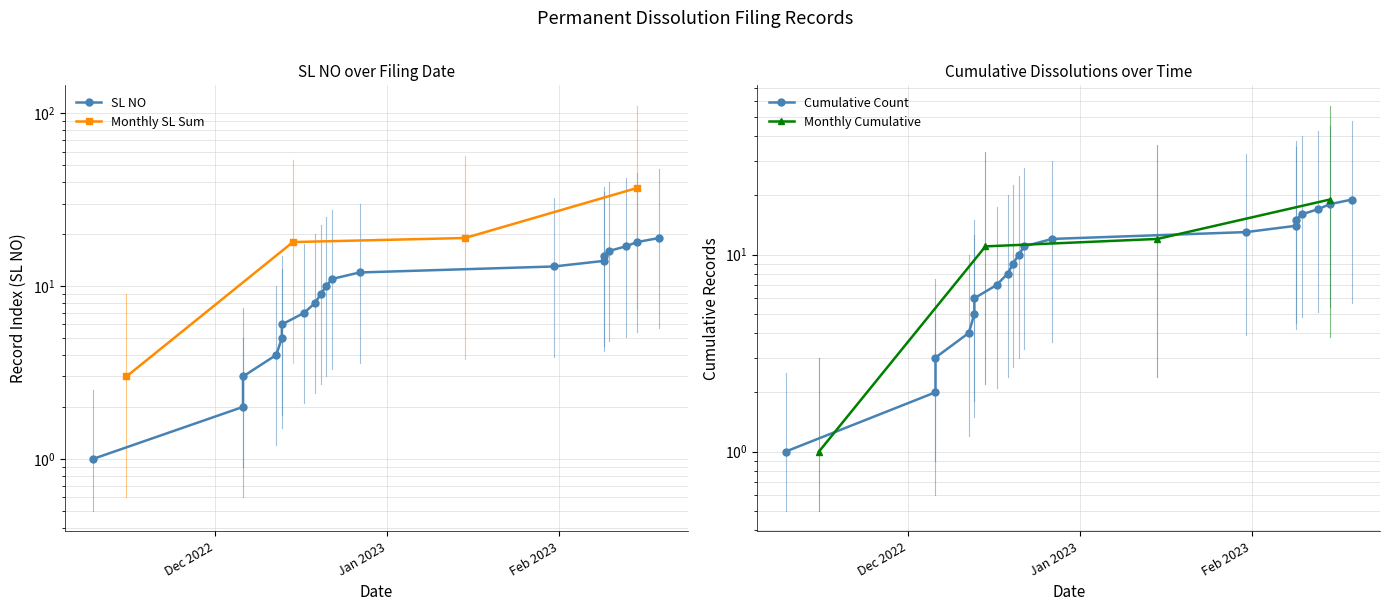

What is the label of the 19th point from the left?

2023-02-19